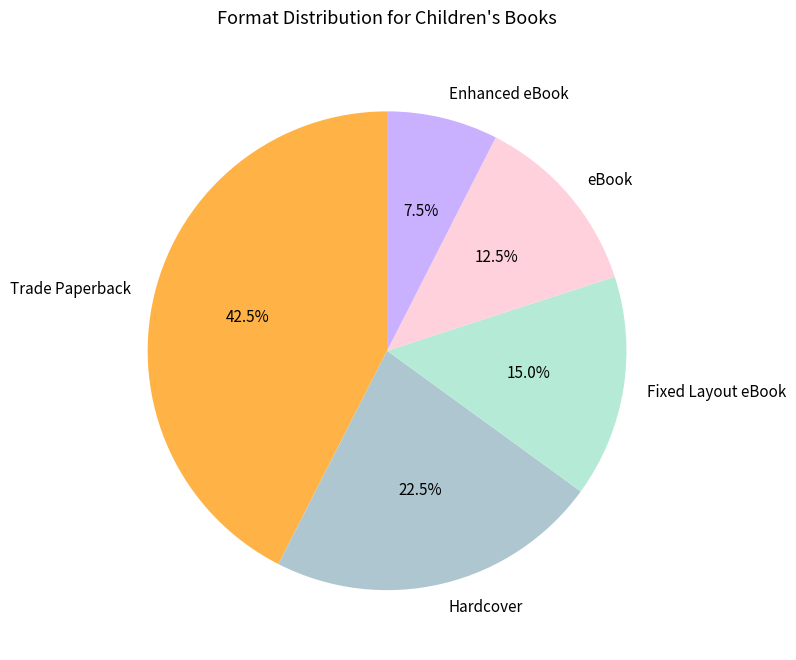

Count the number of slices in the pie.

5